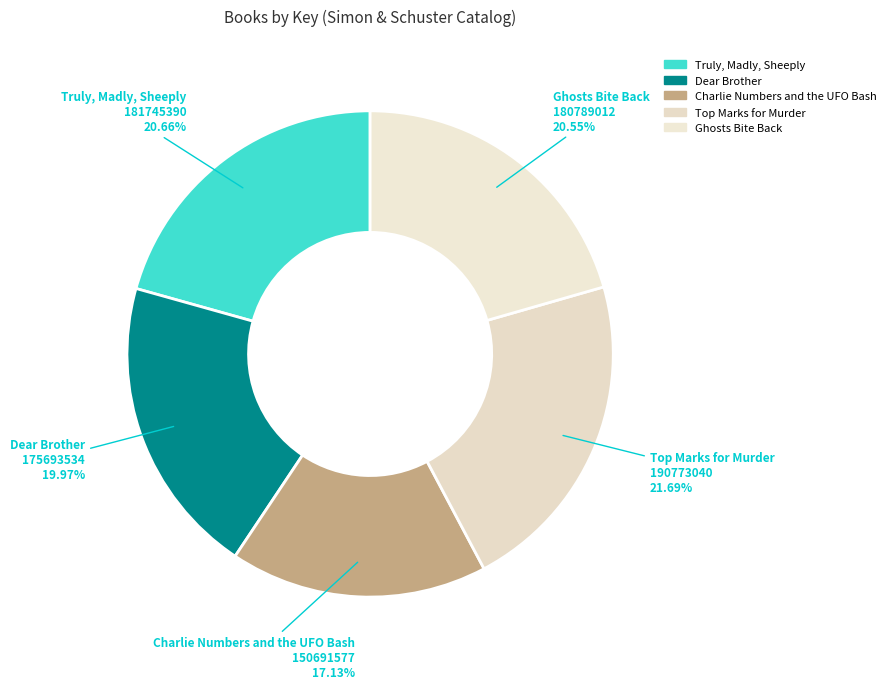

Rank the categories by value from highest to lowest.

Top Marks for Murder, Truly, Madly, Sheeply, Ghosts Bite Back, Dear Brother, Charlie Numbers and the UFO Bash